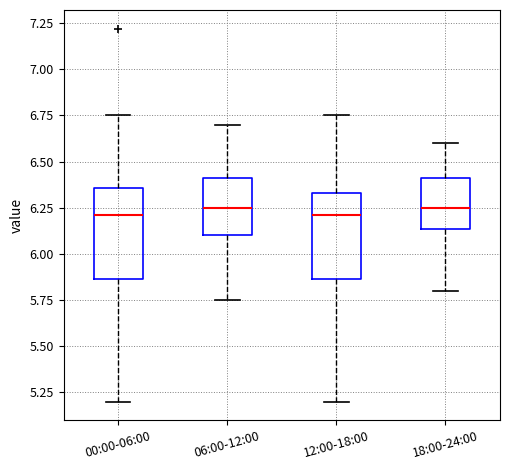

Where is the lower edge of the box for 00:00-06:00 on the y-axis? The values are not printed on the chart, so give them approximately, as read against the axis.

5.85